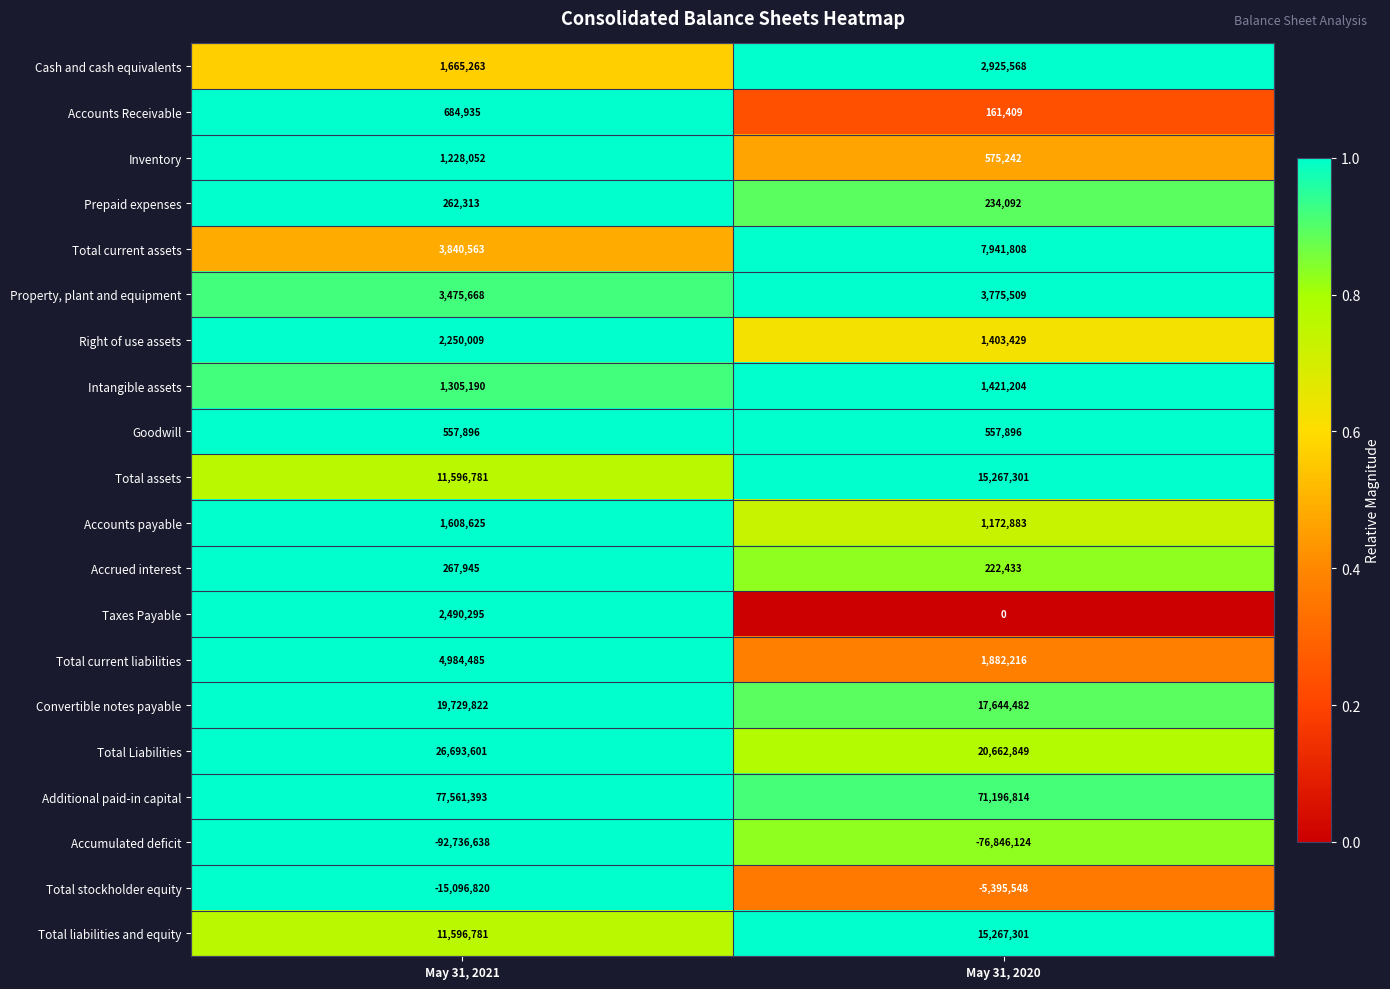

Which series changed the most between May 31, 2021 and May 31, 2020?

Accumulated deficit